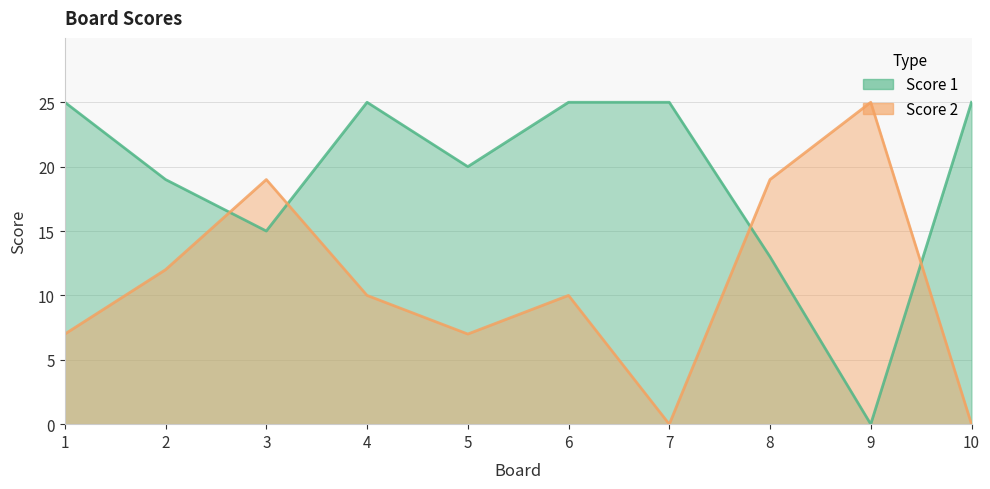

What is the difference between the Score 2 values at 2 and 8?

7